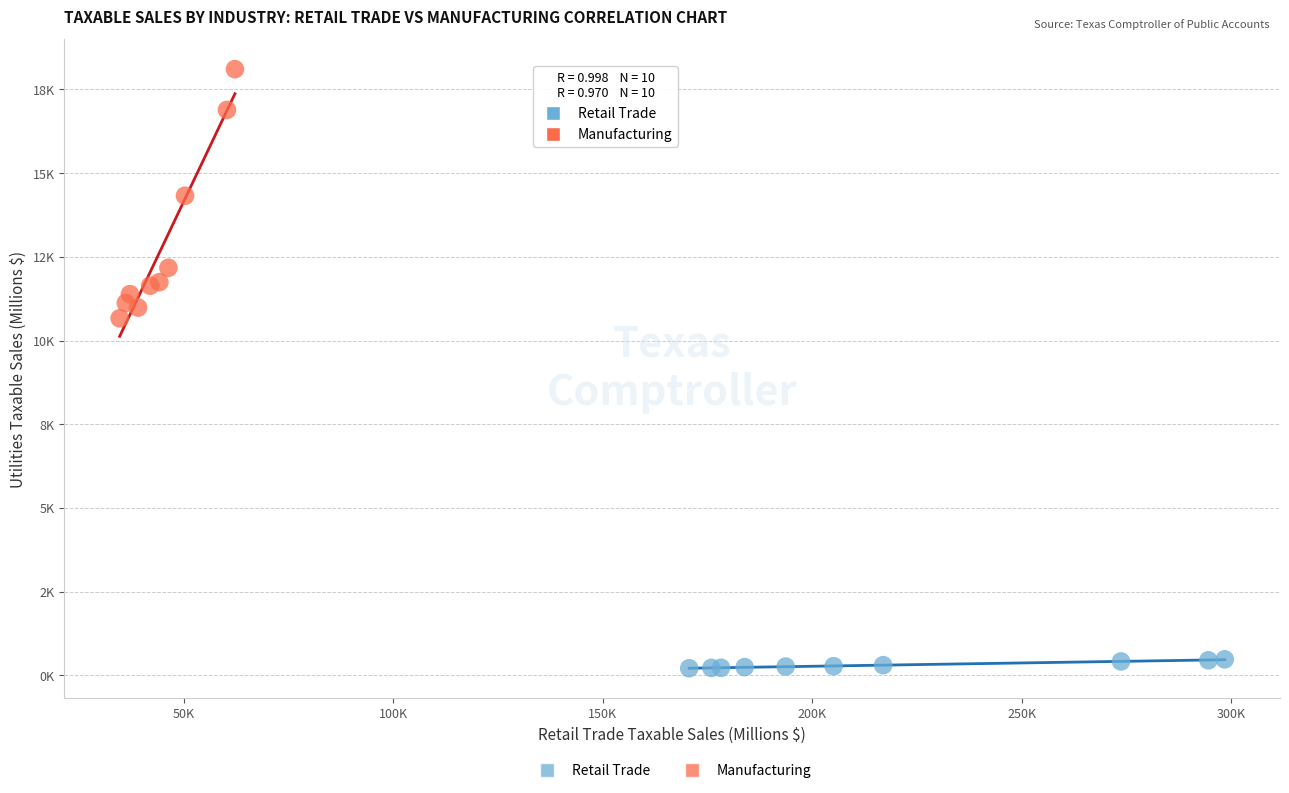

What are all the series names shown in the legend?

Retail Trade, Manufacturing